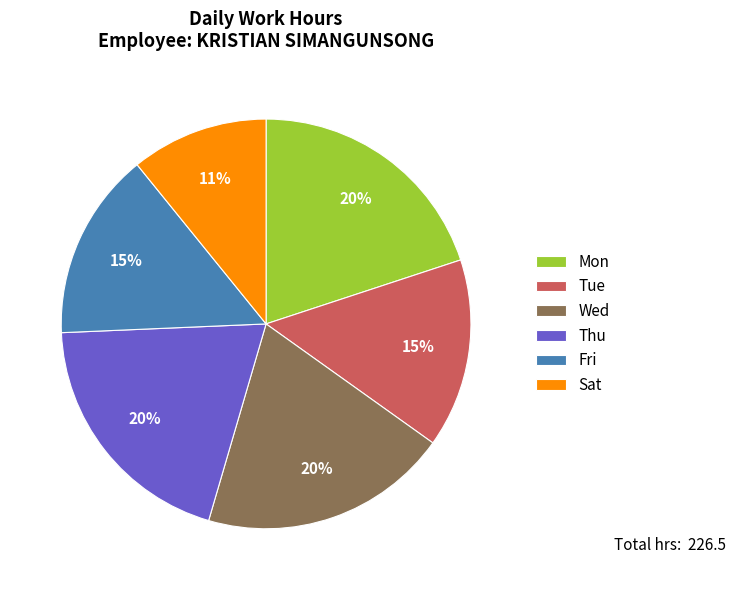

Which has a higher value, Tue or Thu?

Thu